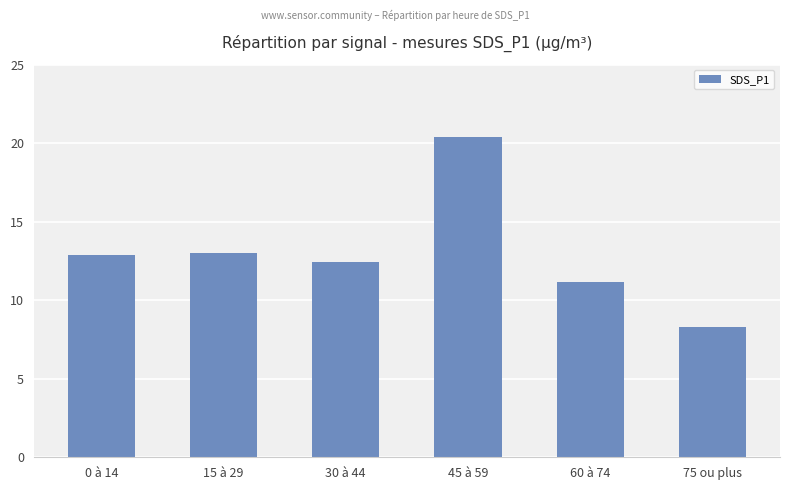

What is the value of the 1st bar from the left?

12.9